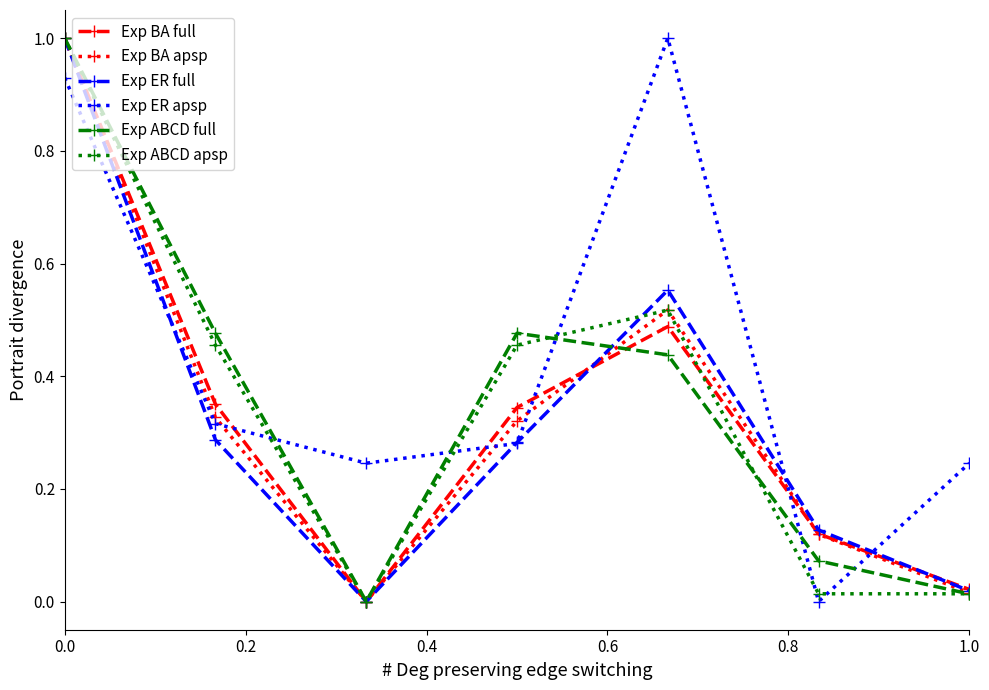

Which series has the largest total across all categories?

Exp ER apsp